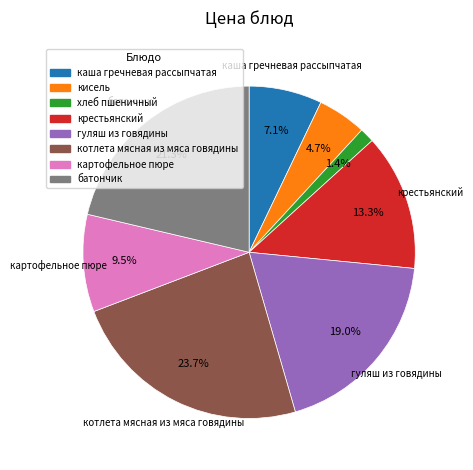

Rank the categories by value from highest to lowest.

котлета мясная из мяса говядины, батончик, гуляш из говядины, крестьянский, картофельное пюре, каша гречневая рассыпчатая, кисель, хлеб пшеничный